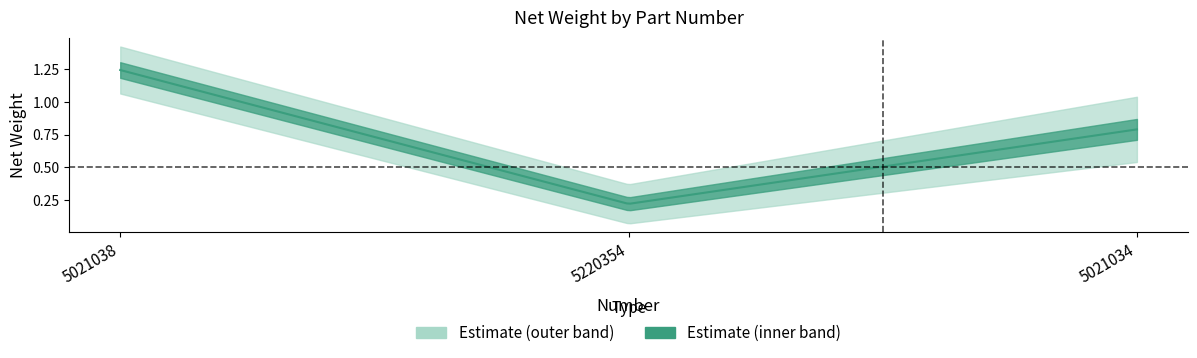

What is the maximum value shown in the chart?

1.2